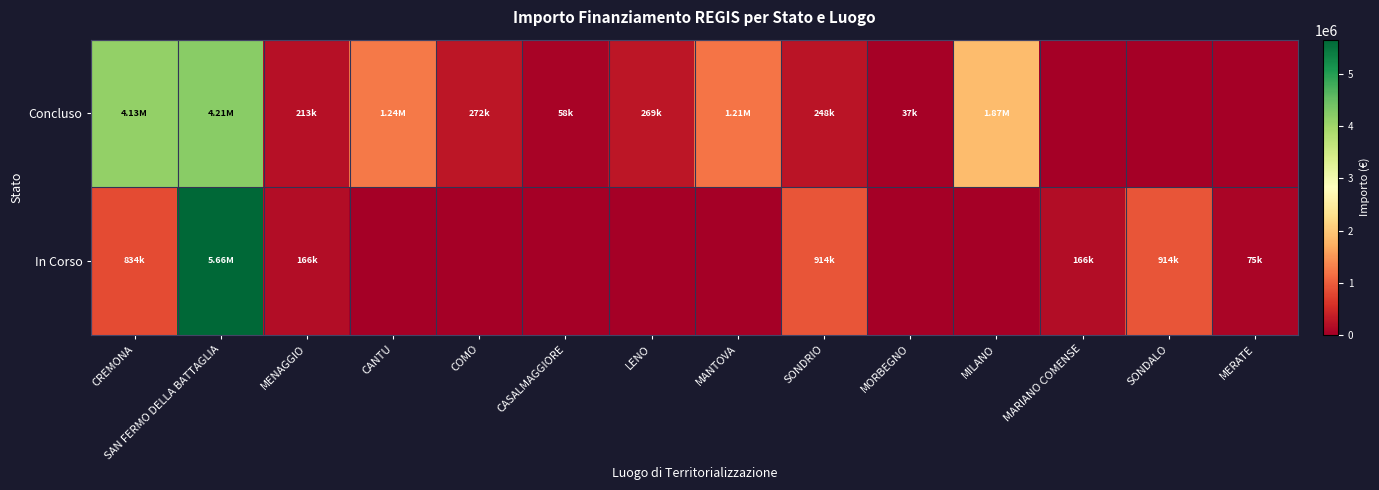

What is the spread (max minus min) of values at SONDRIO?

666300.0